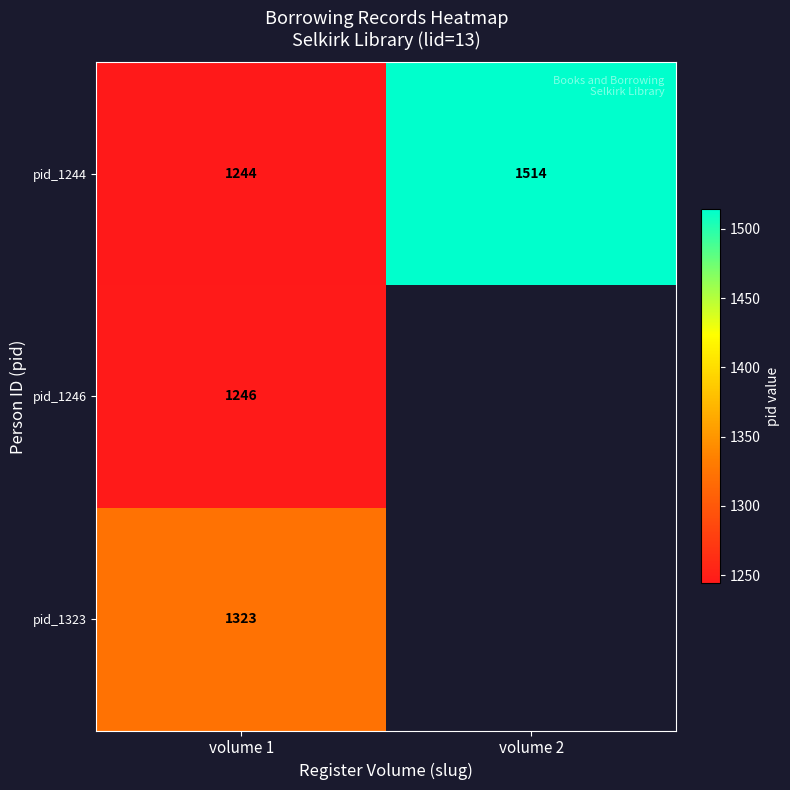

Which label corresponds to the smallest value in the chart?

volume 1